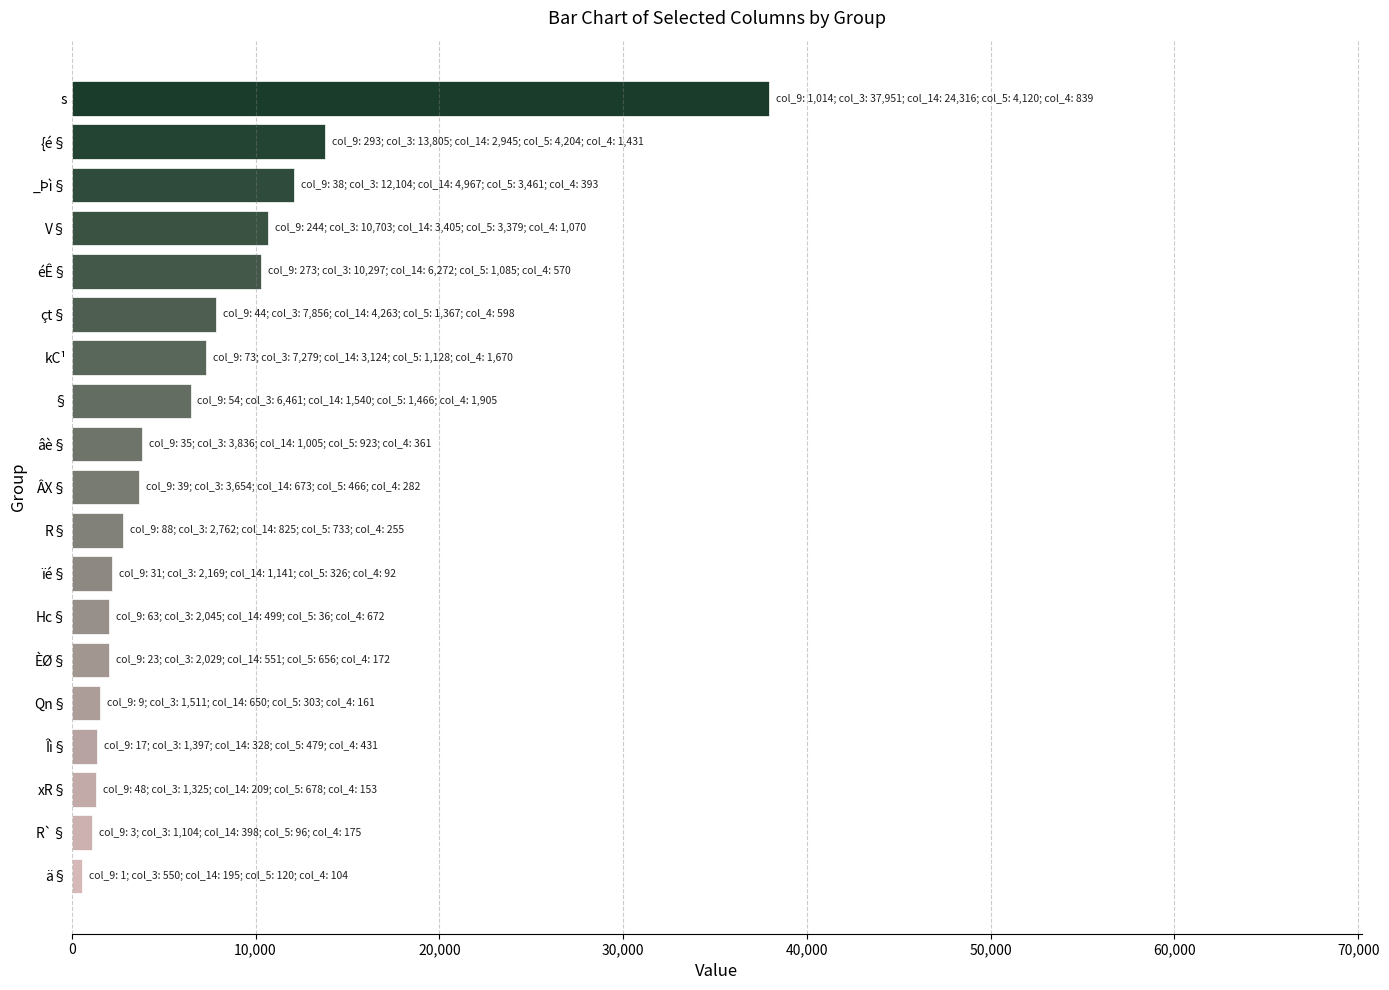

The chart shows a value of 7279 at kC¹. True or false?

True